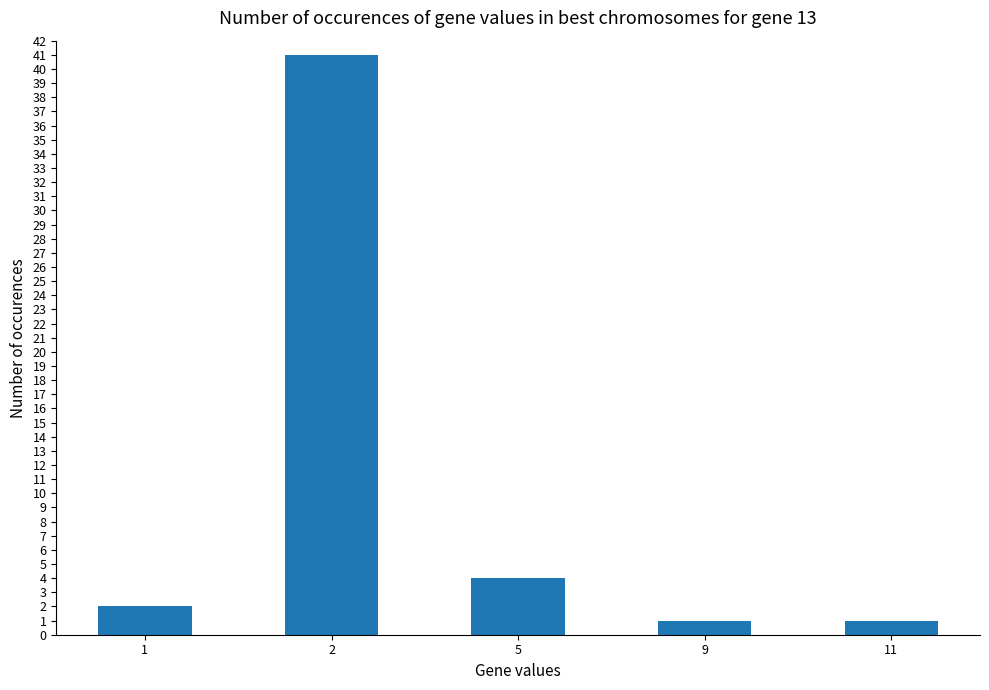

Count the number of data series in this chart.

1